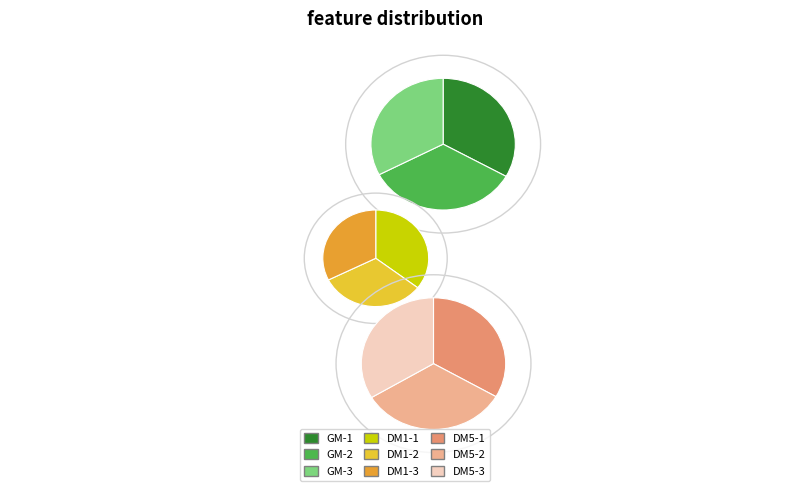

Does DM5-3 represent more than half of the total?

No